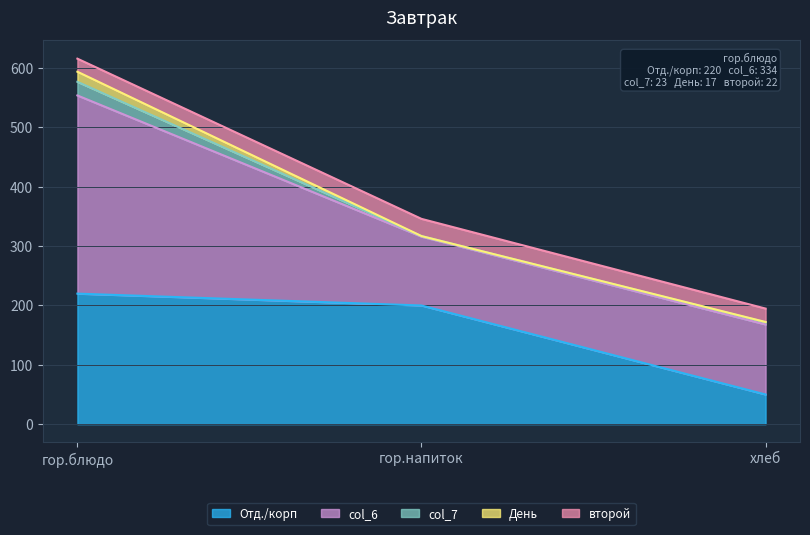

Reading left to right, transcribe all the data shown in this chart.

Отд./корп: 220.0	200.0	50.0
col_6: 334.0	116.0	118.0
col_7: 23.0	1.0	3.8
День: 17.0	0.0	0.4
второй: 22.0	29.0	22.6